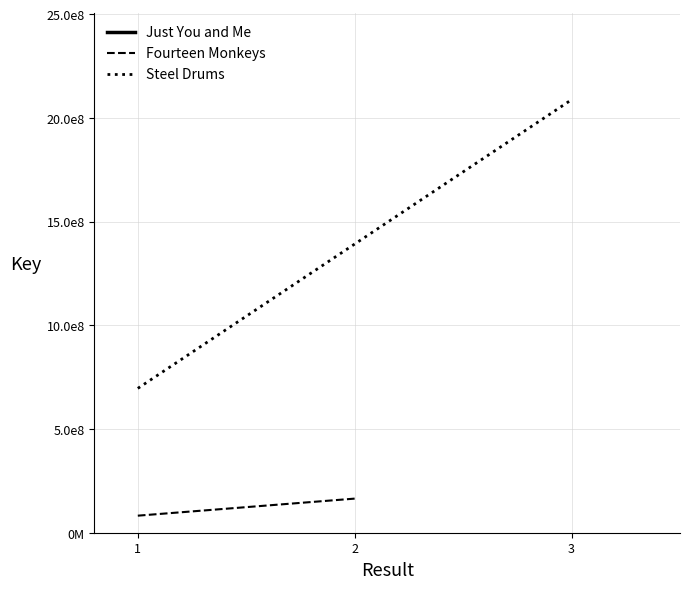

What are all the series names shown in the legend?

Just You and Me, Fourteen Monkeys, Steel Drums